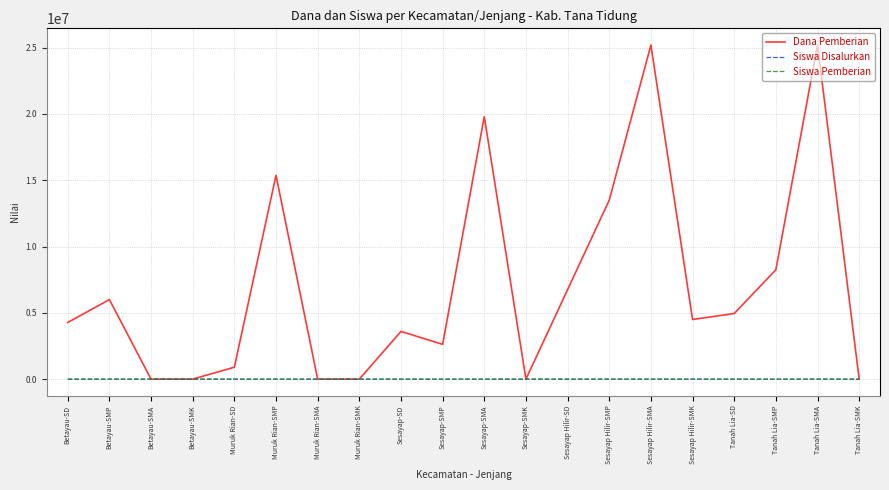

How many lines are shown in the chart?

3